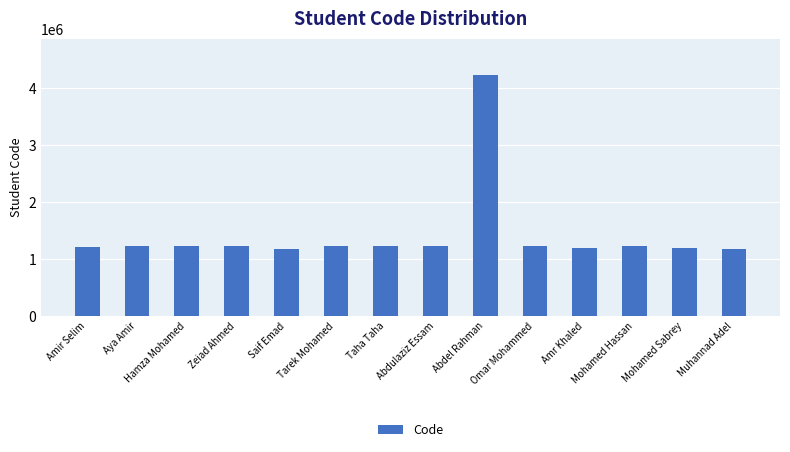

What is the ratio of the value at Hamza Mohamed to the value at Tarek Mohamed?

1.0